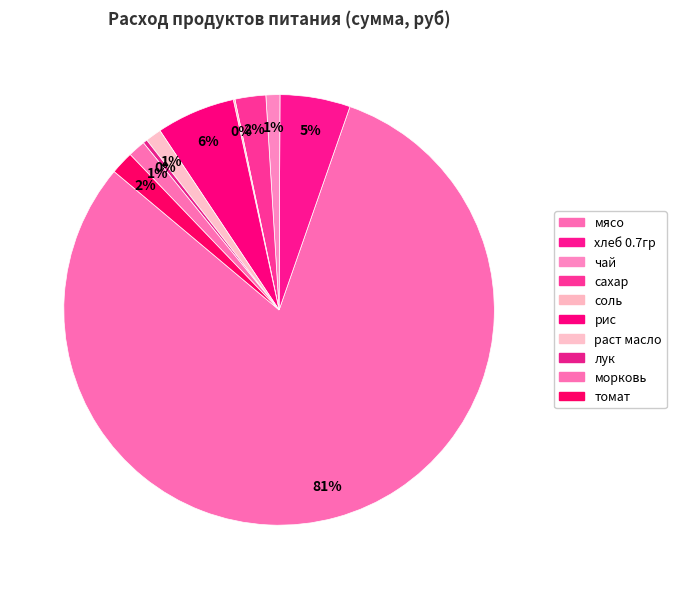

Which has a higher value, соль or хлеб 0.7гр?

хлеб 0.7гр